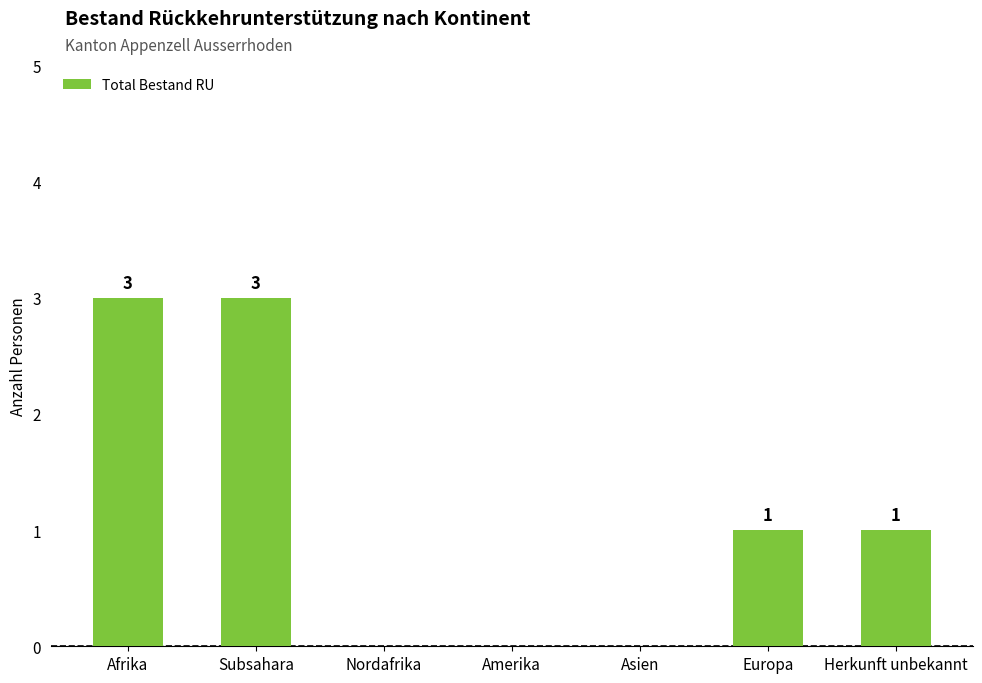

Reading left to right, extract all data points from this chart.

3	3	0	0	0	1	1